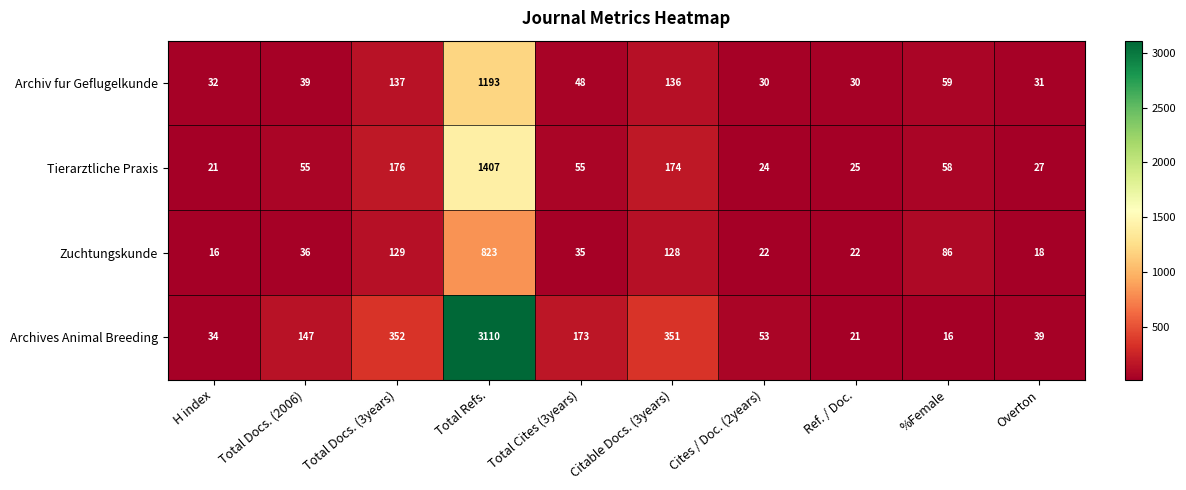

The value of Archives Animal Breeding at Total Refs. is 1233. True or false?

False